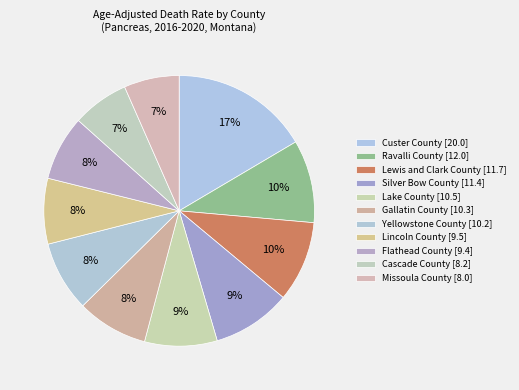

How many segments does this pie chart have?

11